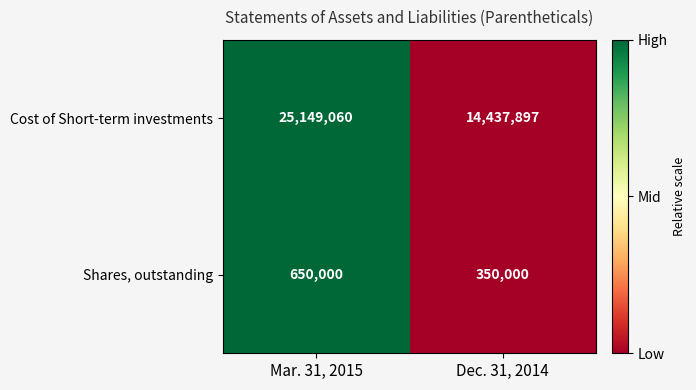

Rank the series by their maximum value, from lowest to highest.

Shares, outstanding, Cost of Short-term investments